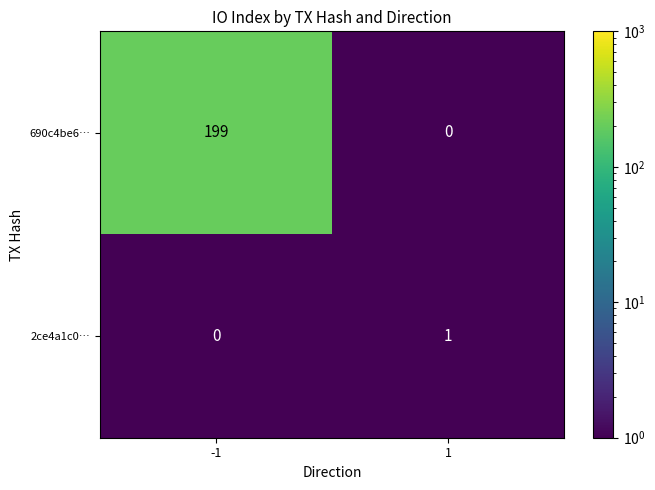

Reading left to right, transcribe all the data shown in this chart.

690c4be6…: 199	0
2ce4a1c0…: 0	1